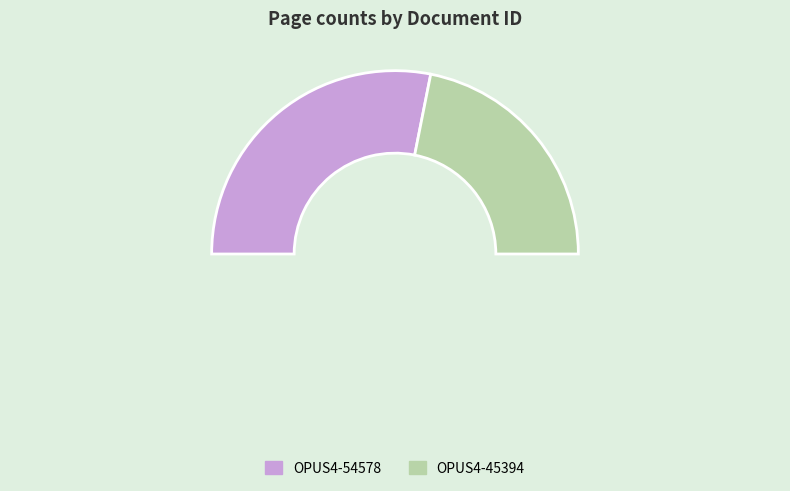

Is it true that OPUS4-54578 is 56% of the pie?

True